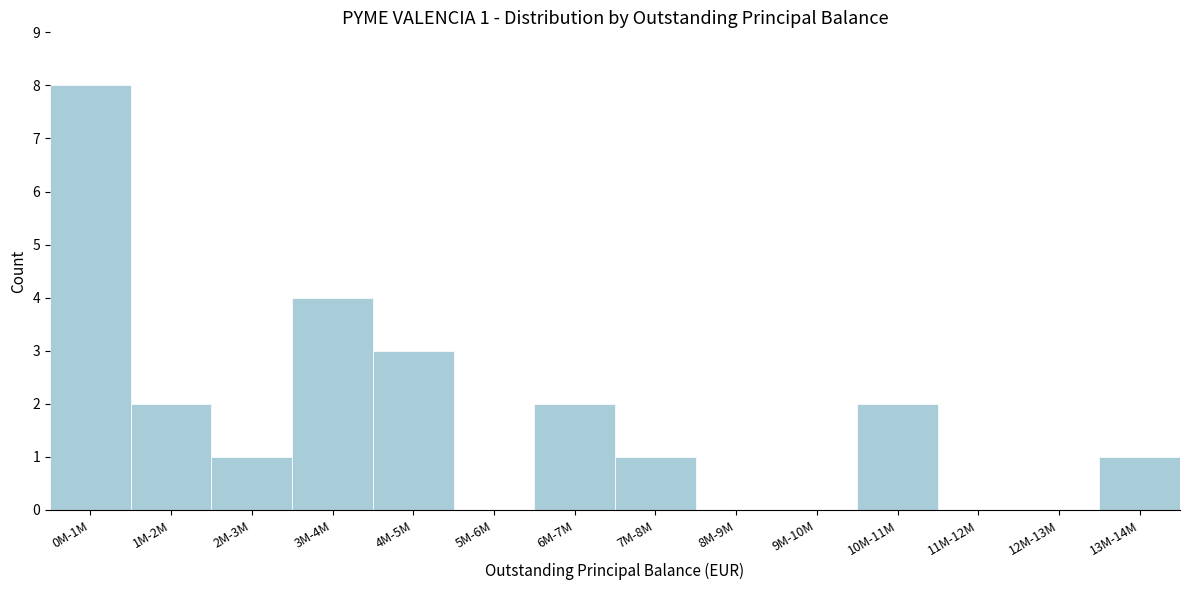

Reading right to left, what are all the values shown in this chart?

13M-14M=1	12M-13M=0	11M-12M=0	10M-11M=2	9M-10M=0	8M-9M=0	7M-8M=1	6M-7M=2	5M-6M=0	4M-5M=3	3M-4M=4	2M-3M=1	1M-2M=2	0M-1M=8